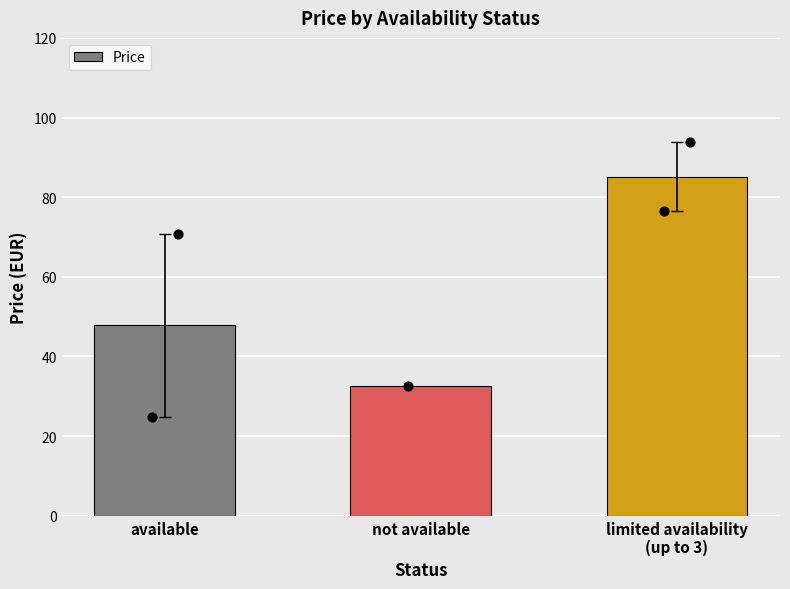

Which has a higher value, limited availability
(up to 3) or available?

limited availability
(up to 3)